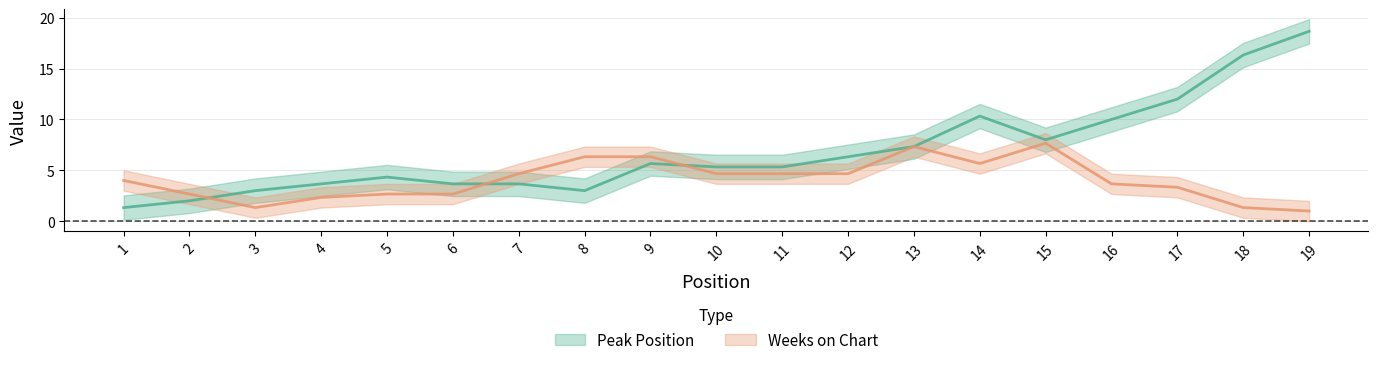

How many lines are shown in the chart?

2